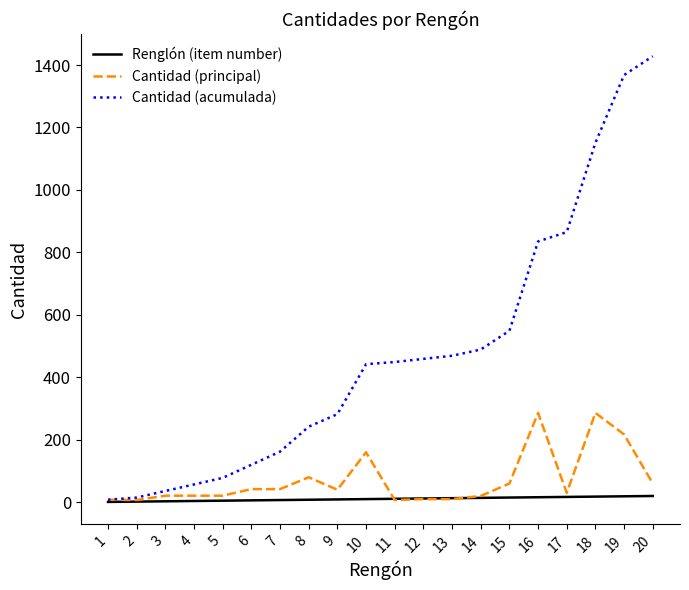

Which series has the widest spread of values?

Cantidad (acumulada)